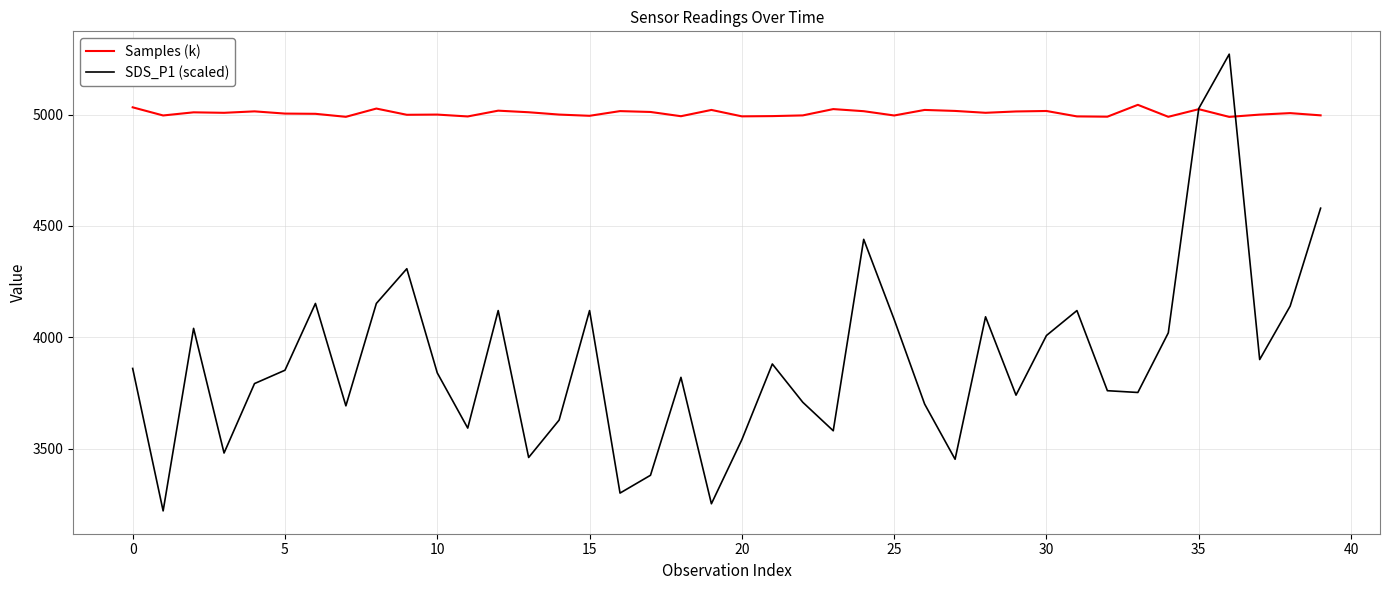

Which series has the largest range (max minus min)?

SDS_P1 (scaled)